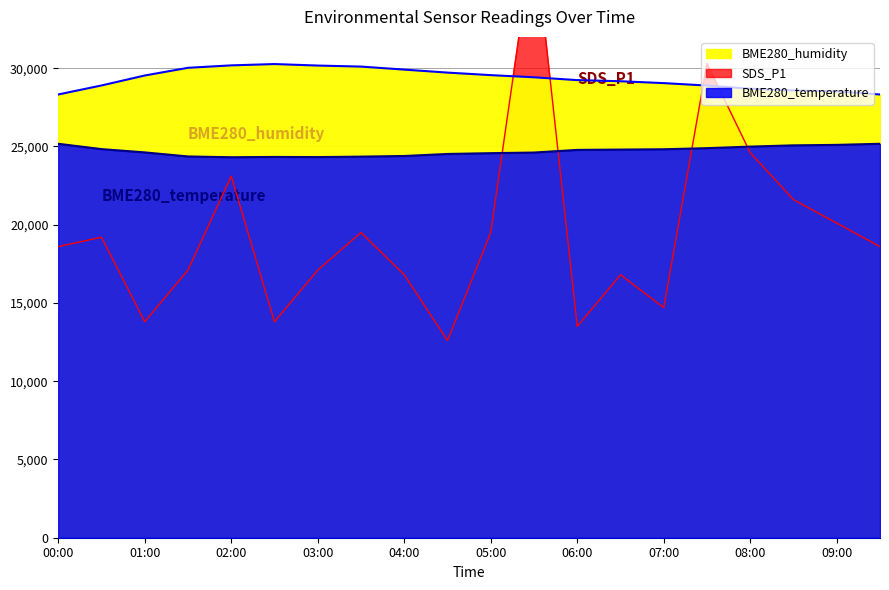

Reading right to left, transcribe all the data shown in this chart.

BME280_humidity: 09:30=28320.0	09:00=28518.0	08:30=28578.0	08:00=28686.0	07:30=28890.0	07:00=29046.0	06:30=29166.0	06:00=29238.0	05:30=29418.0	05:00=29556.0	04:30=29718.0	04:00=29910.0	03:30=30102.0	03:00=30168.0	02:30=30264.0	02:00=30180.0	01:30=30024.0	01:00=29532.0	00:30=28896.0	00:00=28320.0
SDS_P1: 09:30=18600.0	09:00=20100.0	08:30=21600.0	08:00=24600.0	07:30=30300.0	07:00=14700.0	06:30=16800.0	06:00=13500.0	05:30=38700.0	05:00=19500.0	04:30=12600.0	04:00=16800.0	03:30=19500.0	03:00=17100.0	02:30=13800.0	02:00=23100.0	01:30=17100.0	01:00=13800.0	00:30=19200.0	00:00=18600.0
BME280_temperature: 09:30=25170.0	09:00=25100.0	08:30=25070.0	08:00=24990.0	07:30=24890.0	07:00=24820.0	06:30=24800.0	06:00=24780.0	05:30=24610.0	05:00=24570.0	04:30=24520.0	04:00=24390.0	03:30=24350.0	03:00=24320.0	02:30=24330.0	02:00=24310.0	01:30=24360.0	01:00=24620.0	00:30=24830.0	00:00=25170.0